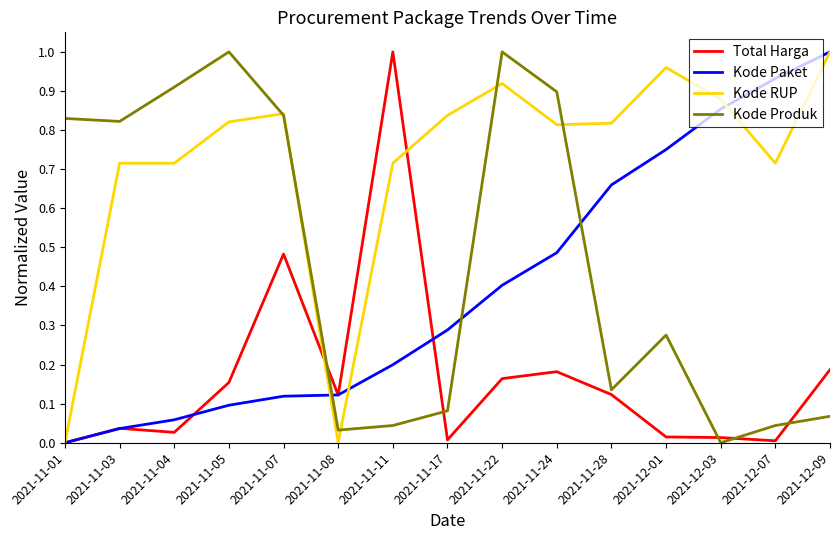

The value of Total Harga at 2021-11-08 is 0.1. True or false?

True